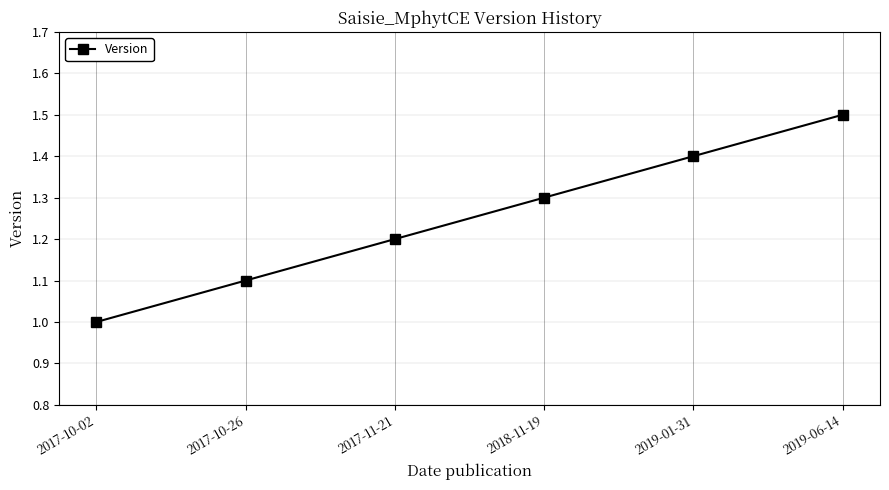

What is the label of the 6th point from the left?

2019-06-14